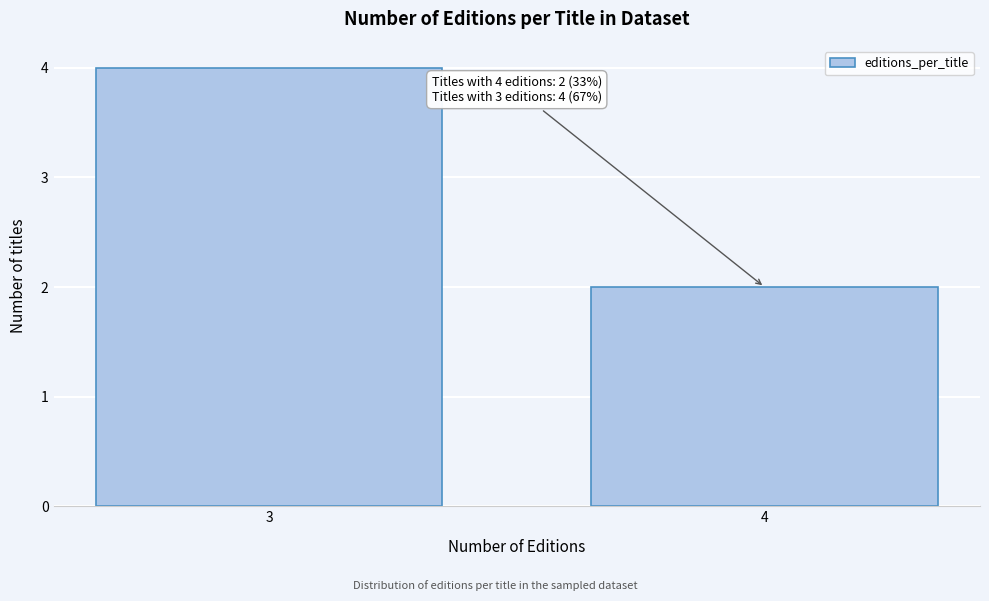

Reading right to left, list all the values displayed in this chart.

4=2	3=4